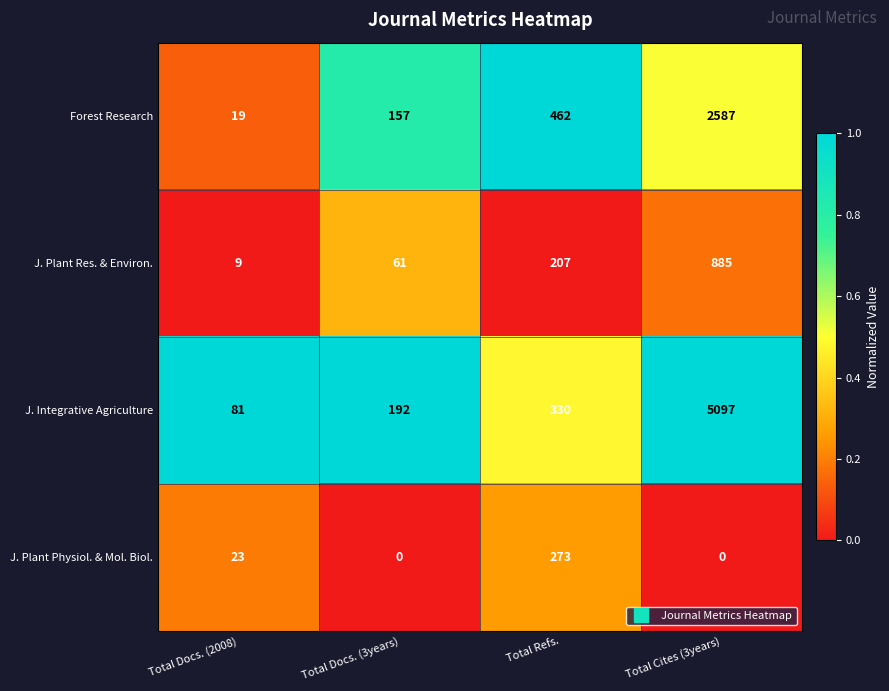

What is the difference between the second highest and minimum values in the J. Plant Physiol. & Mol. Biol. series?

23